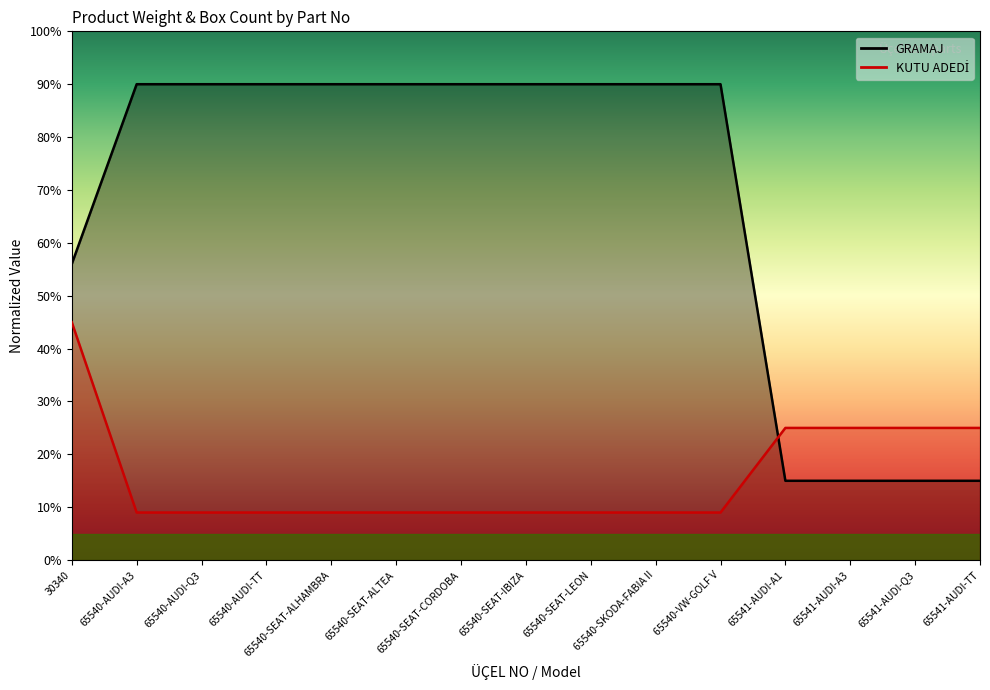

What is the average value of the GRAMAJ series?

68